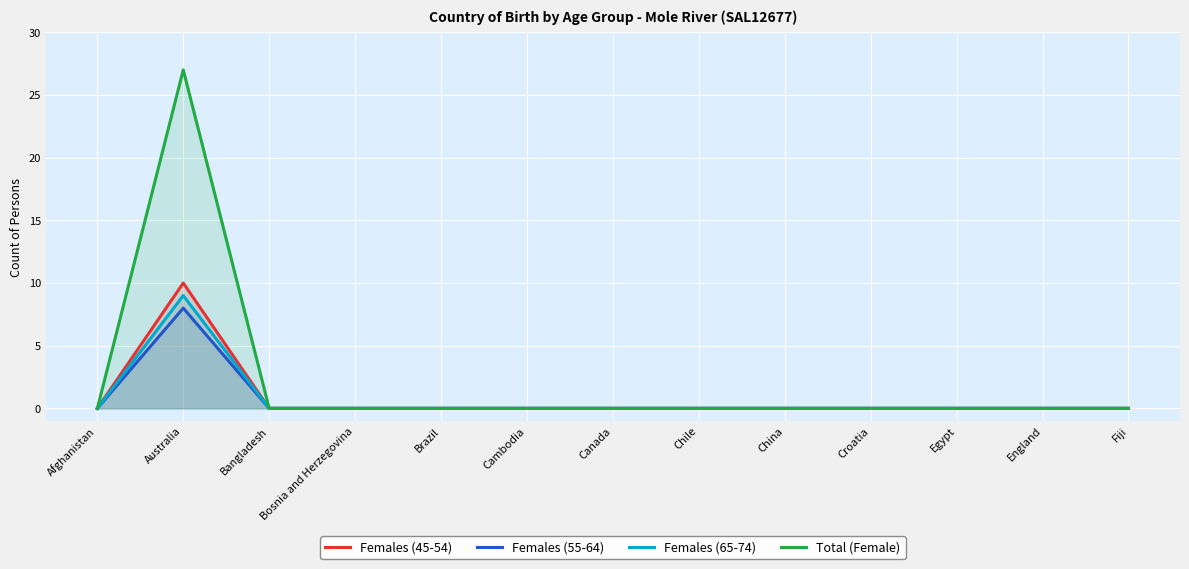

At Fiji, list the series in order from largest to smallest.

Females (45-54), Females (55-64), Females (65-74), Total (Female)